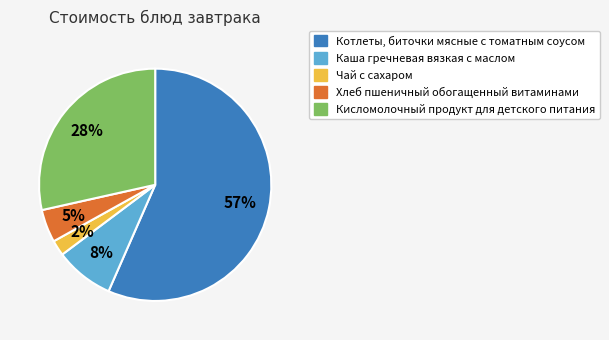

What is the majority slice?

Котлеты, биточки мясные с томатным соусом